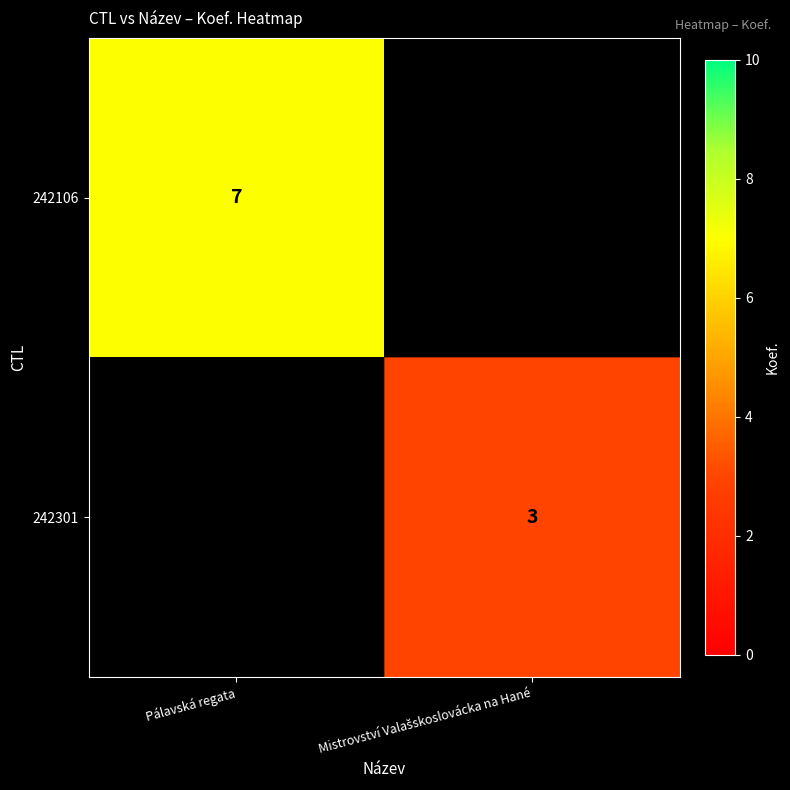

What is the smallest value displayed?

3.0